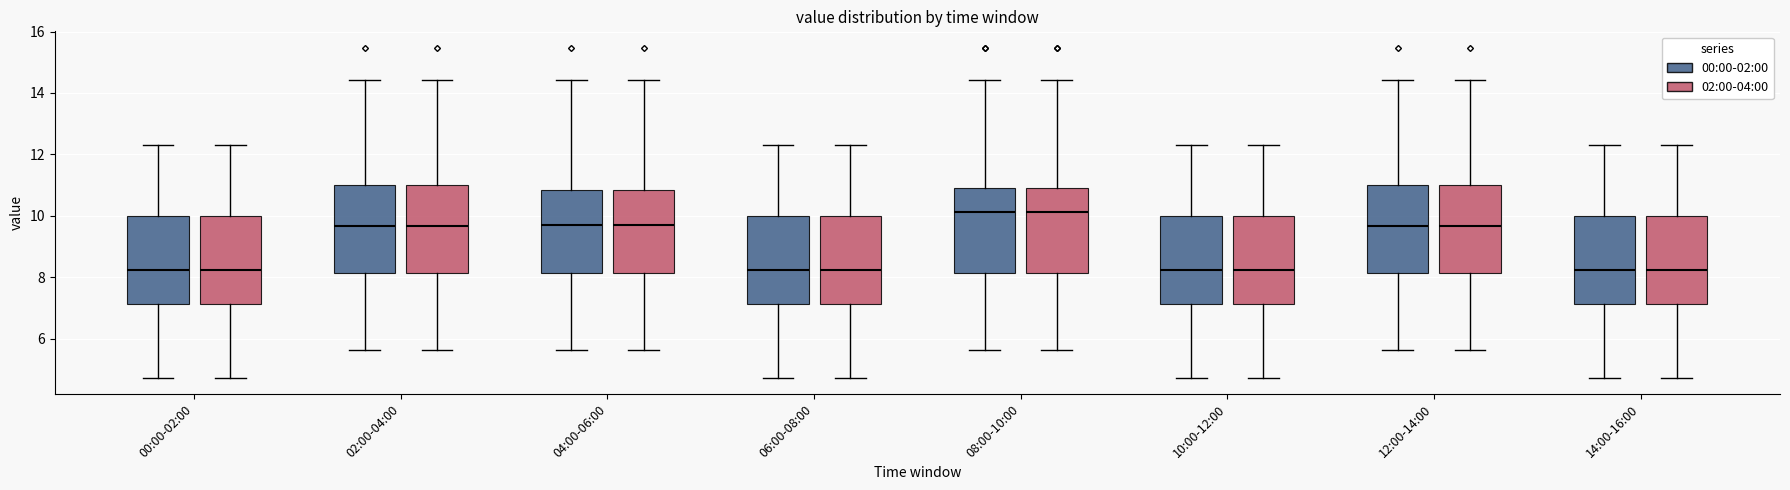

Reading left to right, transcribe this box plot: for each box, give where its median line is, the range the box spans, and where its two whiskers end, as read against the y-axis. The values are not printed on the chart, so give them approximately, as read against the axis.

00:00-02:00 (00:00-02:00): median 8.2, box 7.2 to 10.0, whiskers 4.8 to 12.4
00:00-02:00 (02:00-04:00): median 8.2, box 7.2 to 10.0, whiskers 4.8 to 12.4
02:00-04:00 (00:00-02:00): median 9.6, box 8.2 to 11.0, whiskers 5.6 to 14.4
02:00-04:00 (02:00-04:00): median 9.6, box 8.2 to 11.0, whiskers 5.6 to 14.4
04:00-06:00 (00:00-02:00): median 9.6, box 8.2 to 10.8, whiskers 5.6 to 14.4
04:00-06:00 (02:00-04:00): median 9.6, box 8.2 to 10.8, whiskers 5.6 to 14.4
06:00-08:00 (00:00-02:00): median 8.2, box 7.2 to 10.0, whiskers 4.8 to 12.4
06:00-08:00 (02:00-04:00): median 8.2, box 7.2 to 10.0, whiskers 4.8 to 12.4
08:00-10:00 (00:00-02:00): median 10.2, box 8.2 to 11.0, whiskers 5.6 to 14.4
08:00-10:00 (02:00-04:00): median 10.2, box 8.2 to 11.0, whiskers 5.6 to 14.4
10:00-12:00 (00:00-02:00): median 8.2, box 7.2 to 10.0, whiskers 4.8 to 12.4
10:00-12:00 (02:00-04:00): median 8.2, box 7.2 to 10.0, whiskers 4.8 to 12.4
12:00-14:00 (00:00-02:00): median 9.6, box 8.2 to 11.0, whiskers 5.6 to 14.4
12:00-14:00 (02:00-04:00): median 9.6, box 8.2 to 11.0, whiskers 5.6 to 14.4
14:00-16:00 (00:00-02:00): median 8.2, box 7.2 to 10.0, whiskers 4.8 to 12.4
14:00-16:00 (02:00-04:00): median 8.2, box 7.2 to 10.0, whiskers 4.8 to 12.4